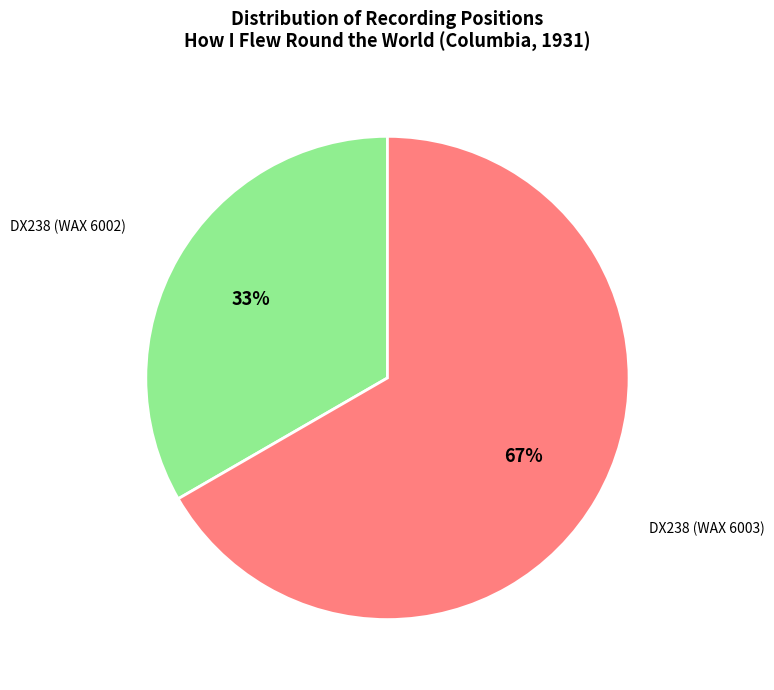

Does any single category account for the majority?

Yes